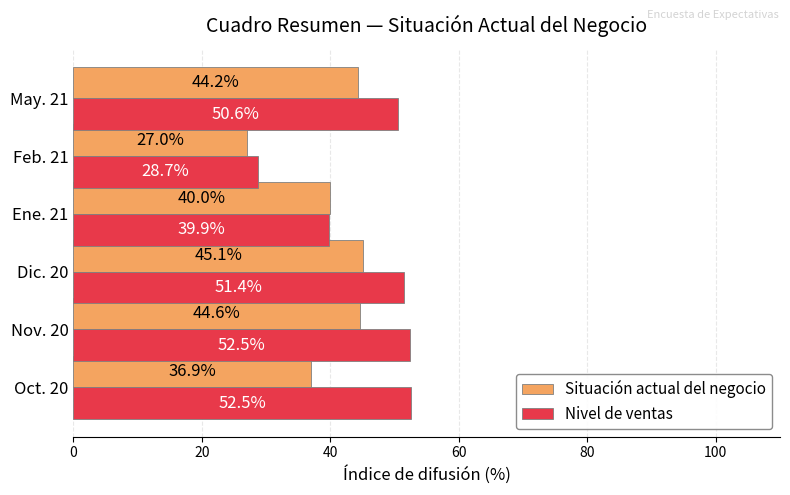

What is the total value across all series at Oct. 20?

89.4